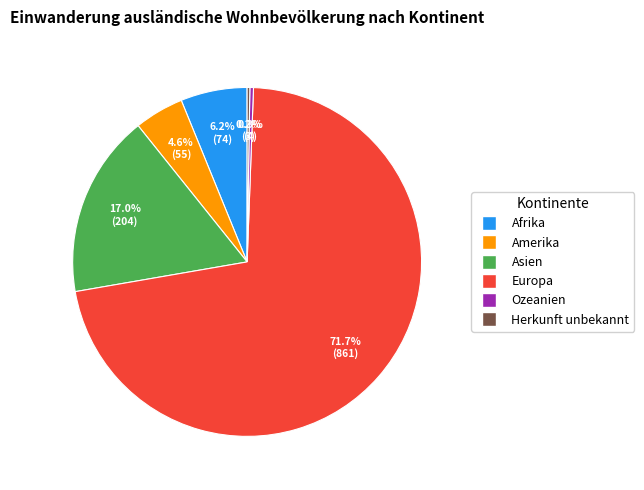

True or false: Europa accounts for 72% of the total.

True